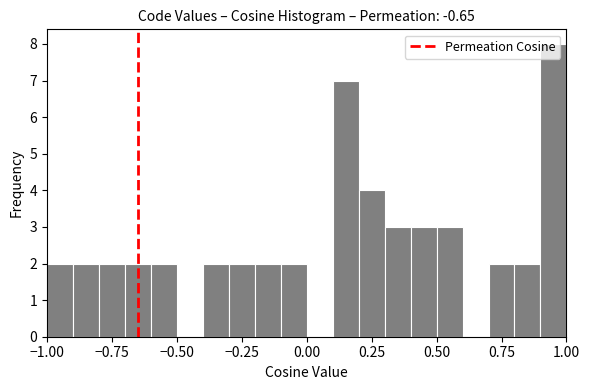

Read against the x-axis, roughly where is the centre of the tallest bar?

0.95